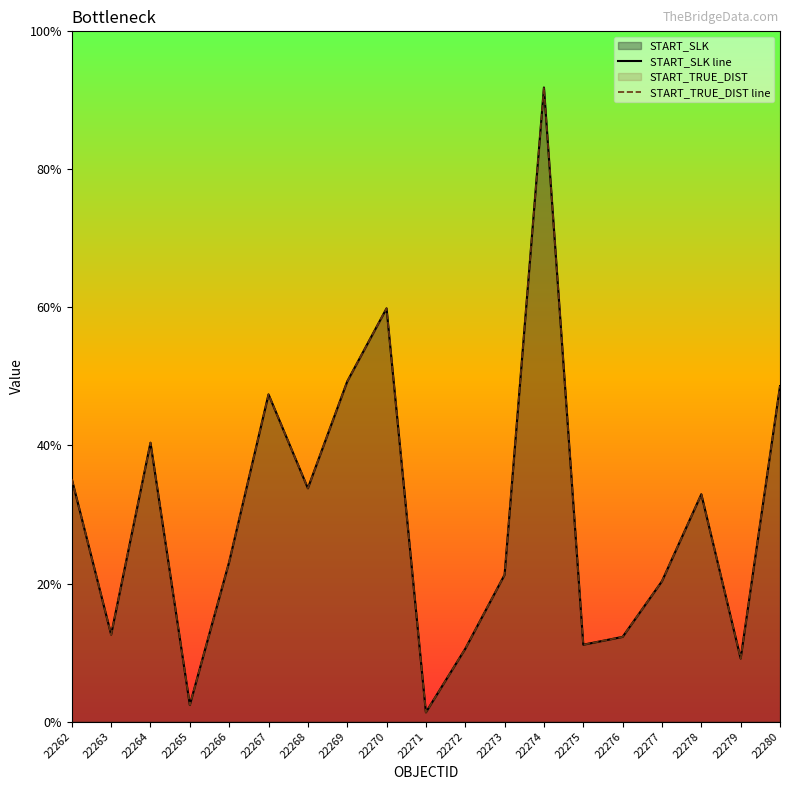

Is it true that START_TRUE_DIST line equals 0.1 at 22271?

False